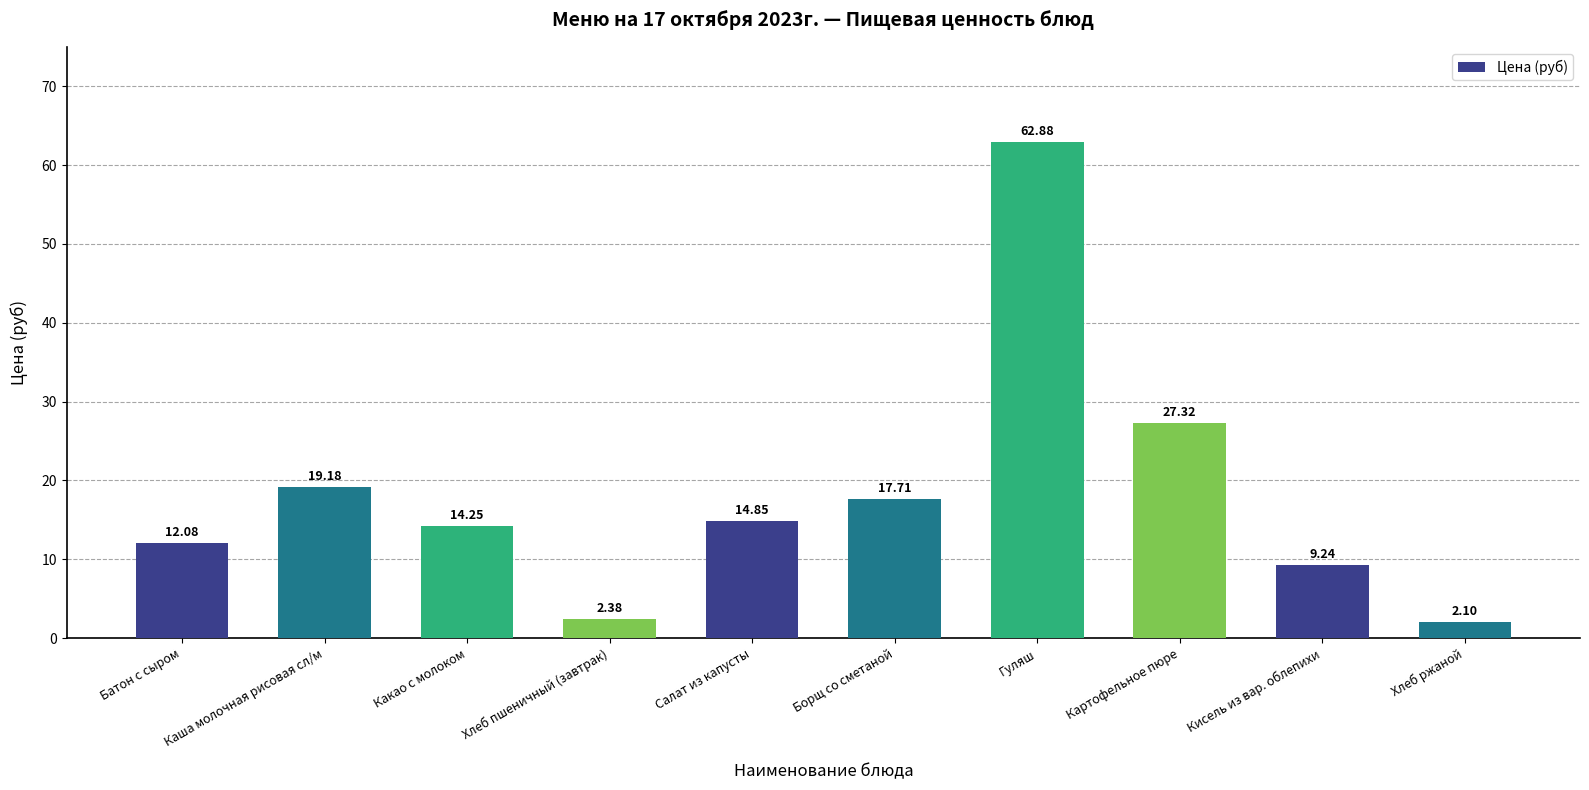

What is the label of the 8th bar from the left?

Картофельное пюре